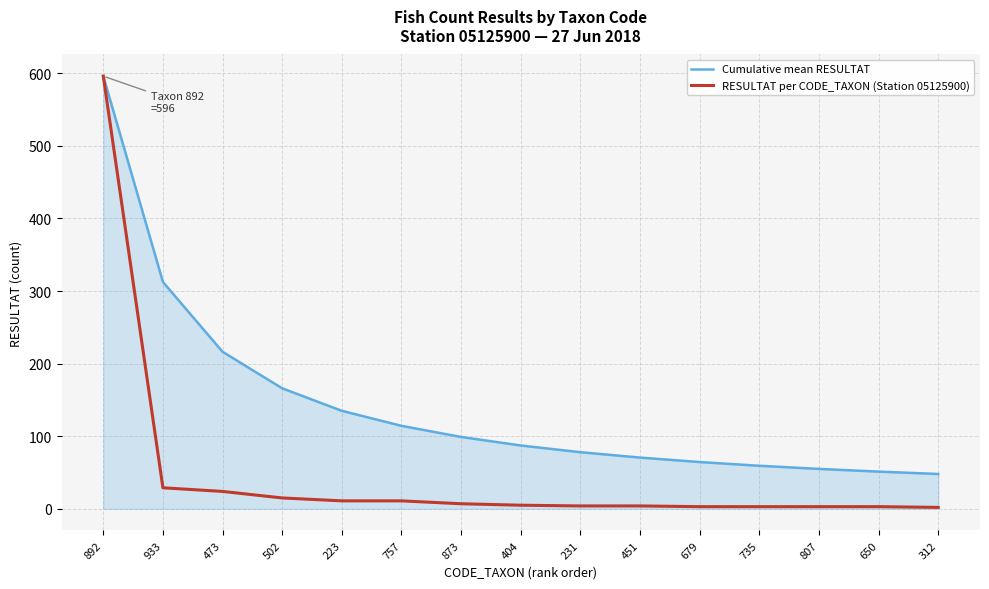

Rank the series at 502 from highest to lowest value.

Cumulative mean RESULTAT, RESULTAT per CODE_TAXON (Station 05125900)